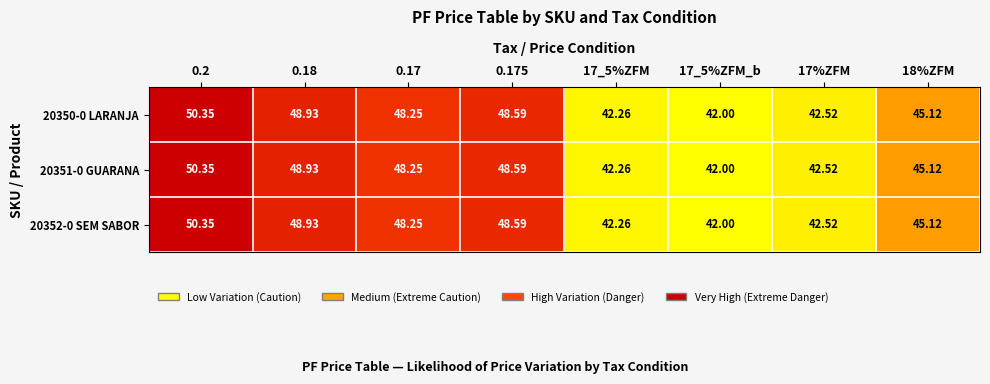

Is the value of 20350-0 LARANJA at 18%ZFM greater than the value of 20351-0 GUARANA at 17%ZFM?

Yes